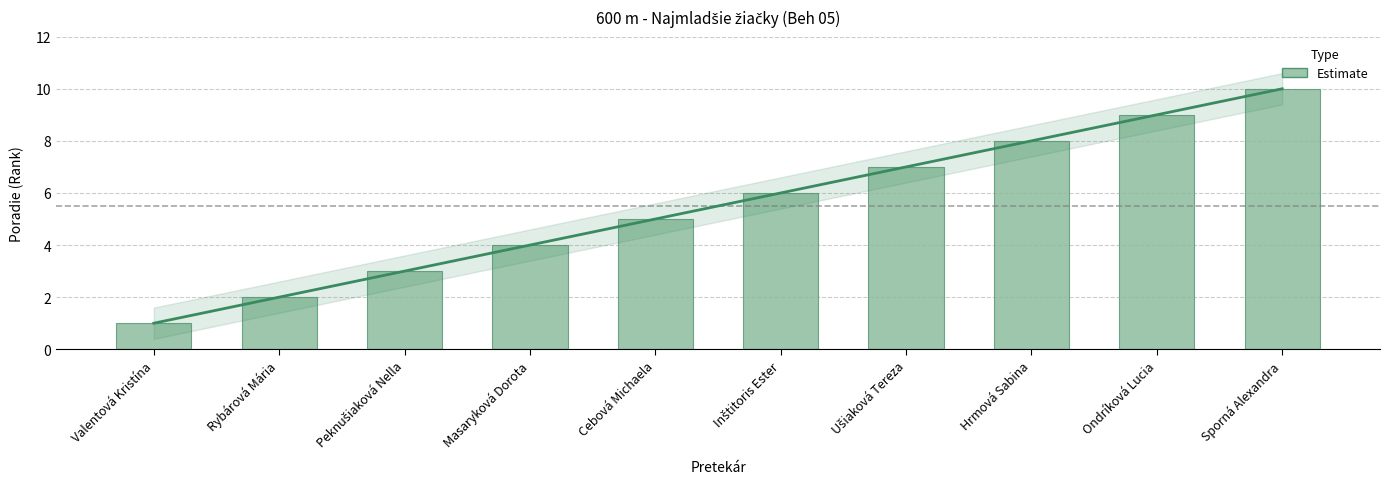

The chart shows a value of 4 at Peknušiaková Nella. True or false?

False